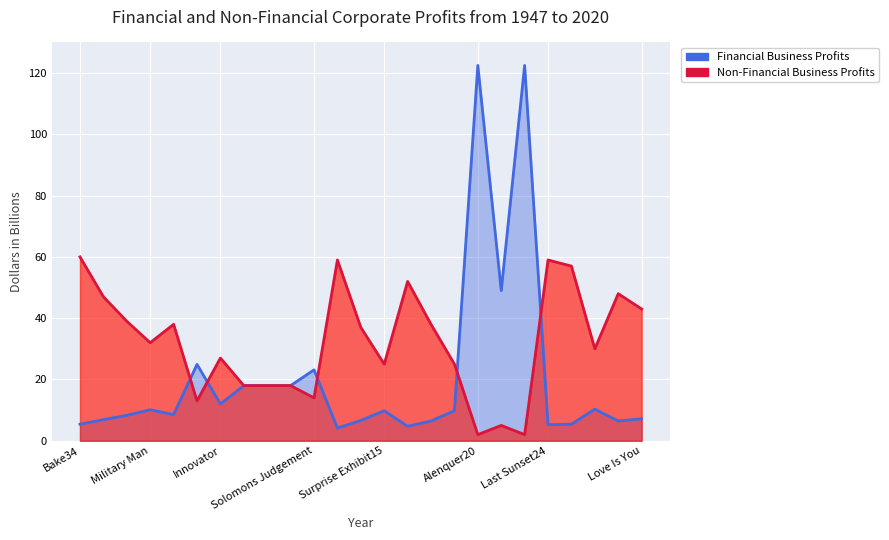

Which series has the widest spread of values?

Financial Business Profits